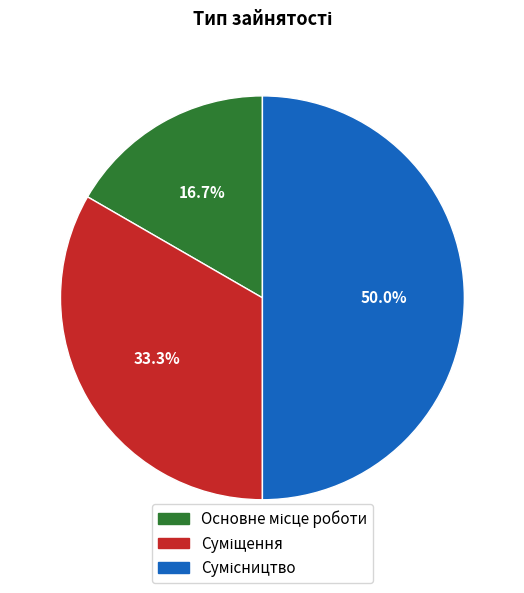

Count the number of slices in the pie.

3